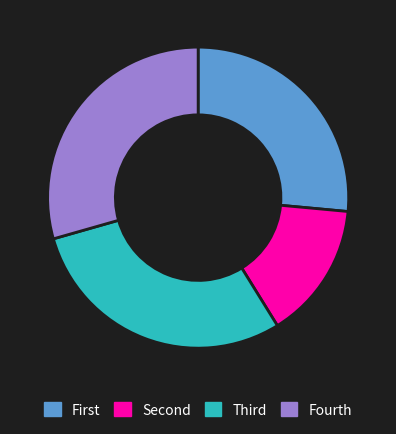

Is there a majority slice in this chart?

No